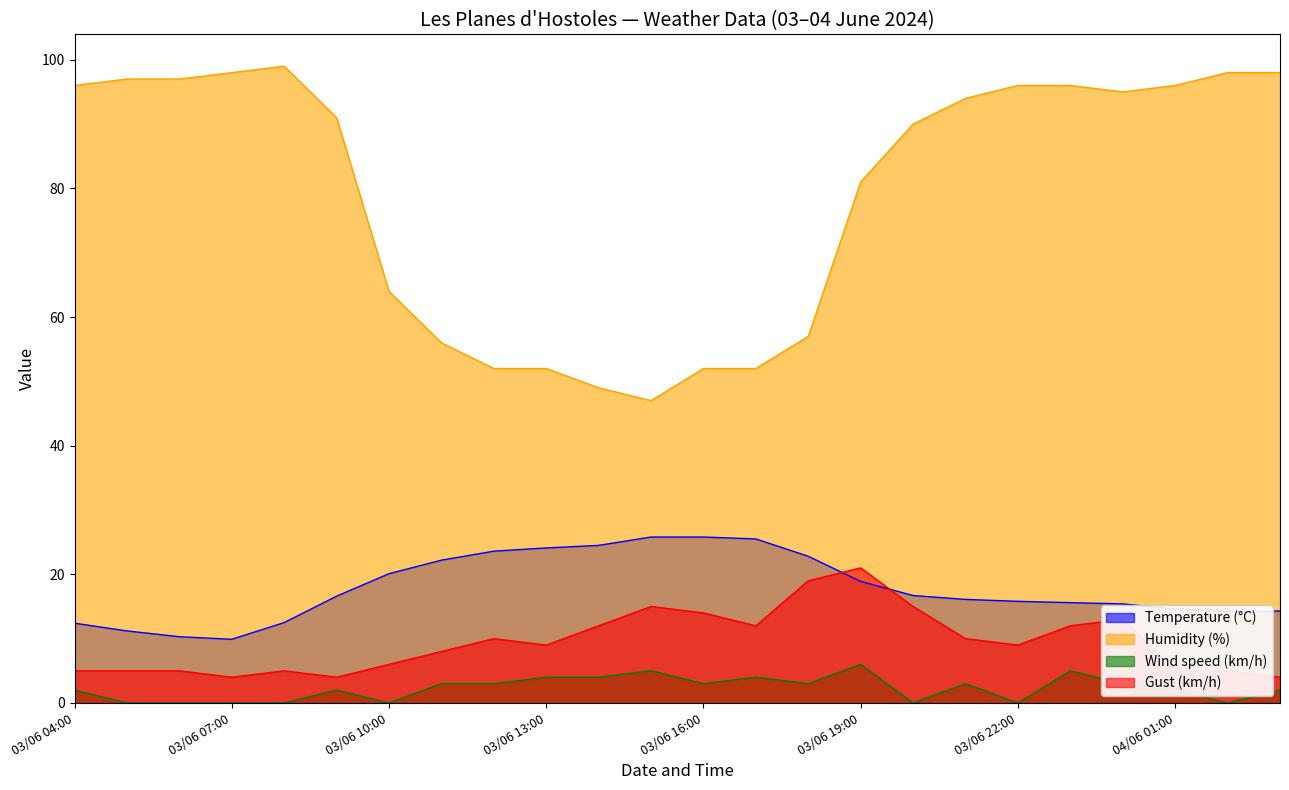

List the series in order of their peak value, highest first.

Humidity (%), Temperature (°C), Gust (km/h), Wind speed (km/h)